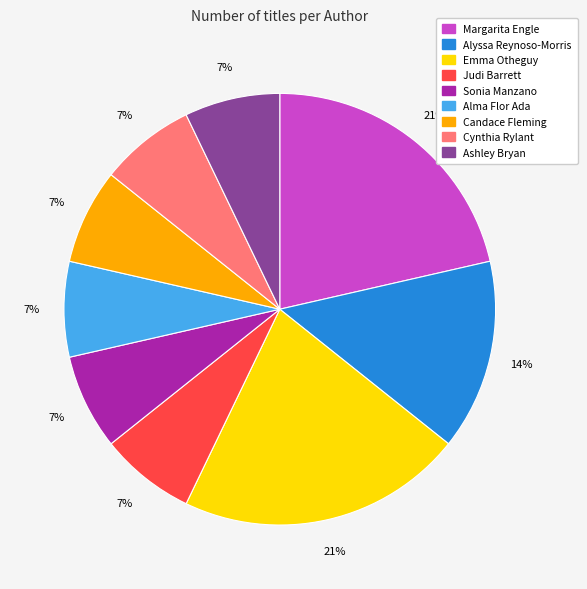

Between Sonia Manzano and Emma Otheguy, which is larger?

Emma Otheguy